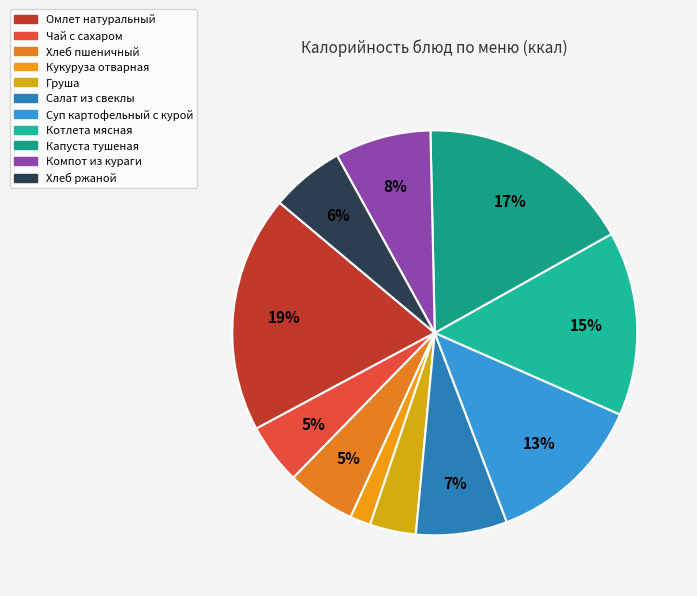

How many segments does this pie chart have?

11